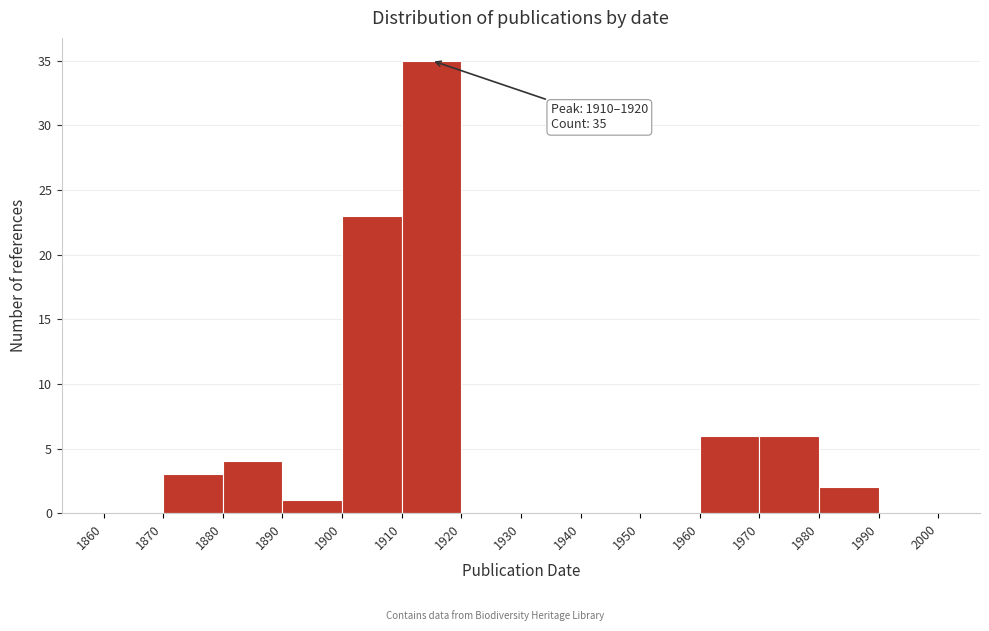

Over which range of the x-axis is the bar tallest?

1910 to 1920